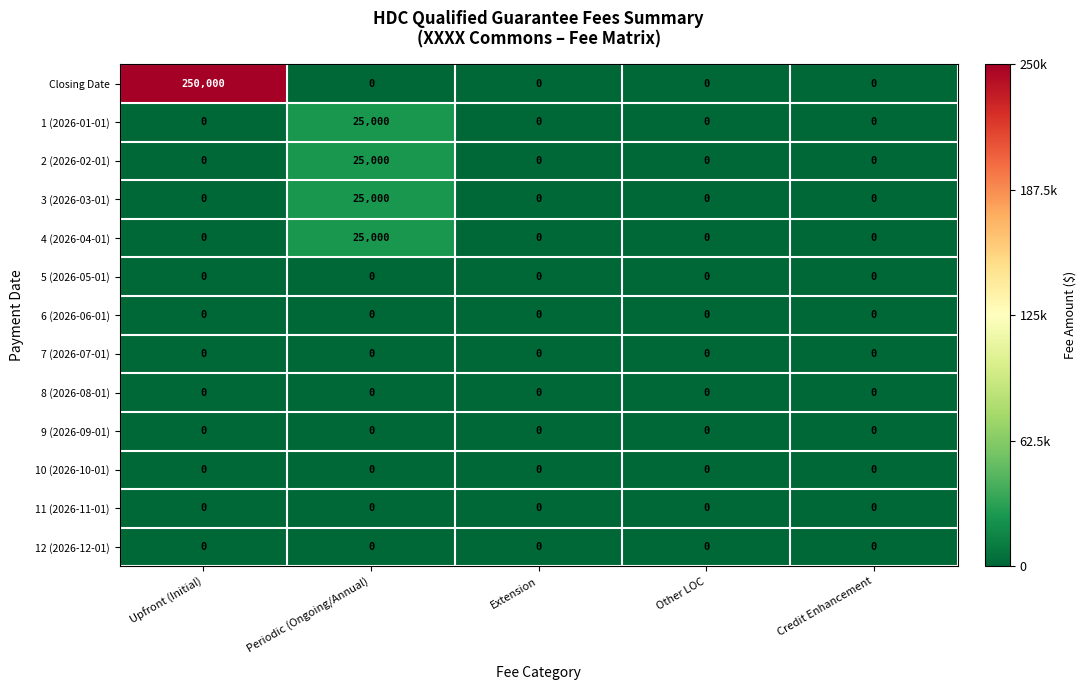

At which category is the sum across all series the highest?

Upfront (Initial)